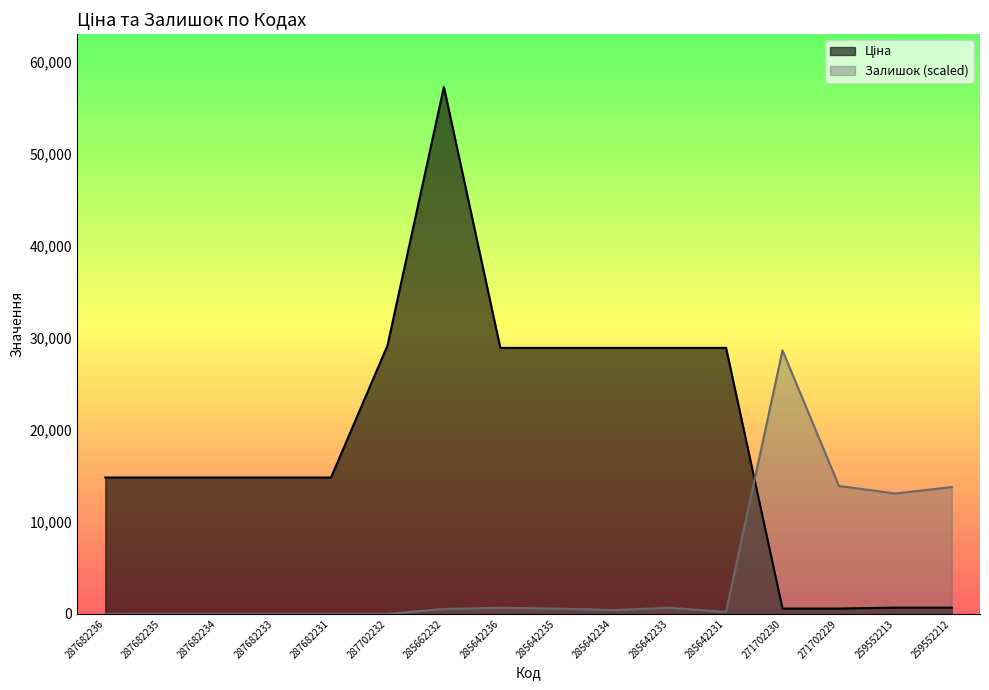

At which category is the sum across all series the highest?

285662232